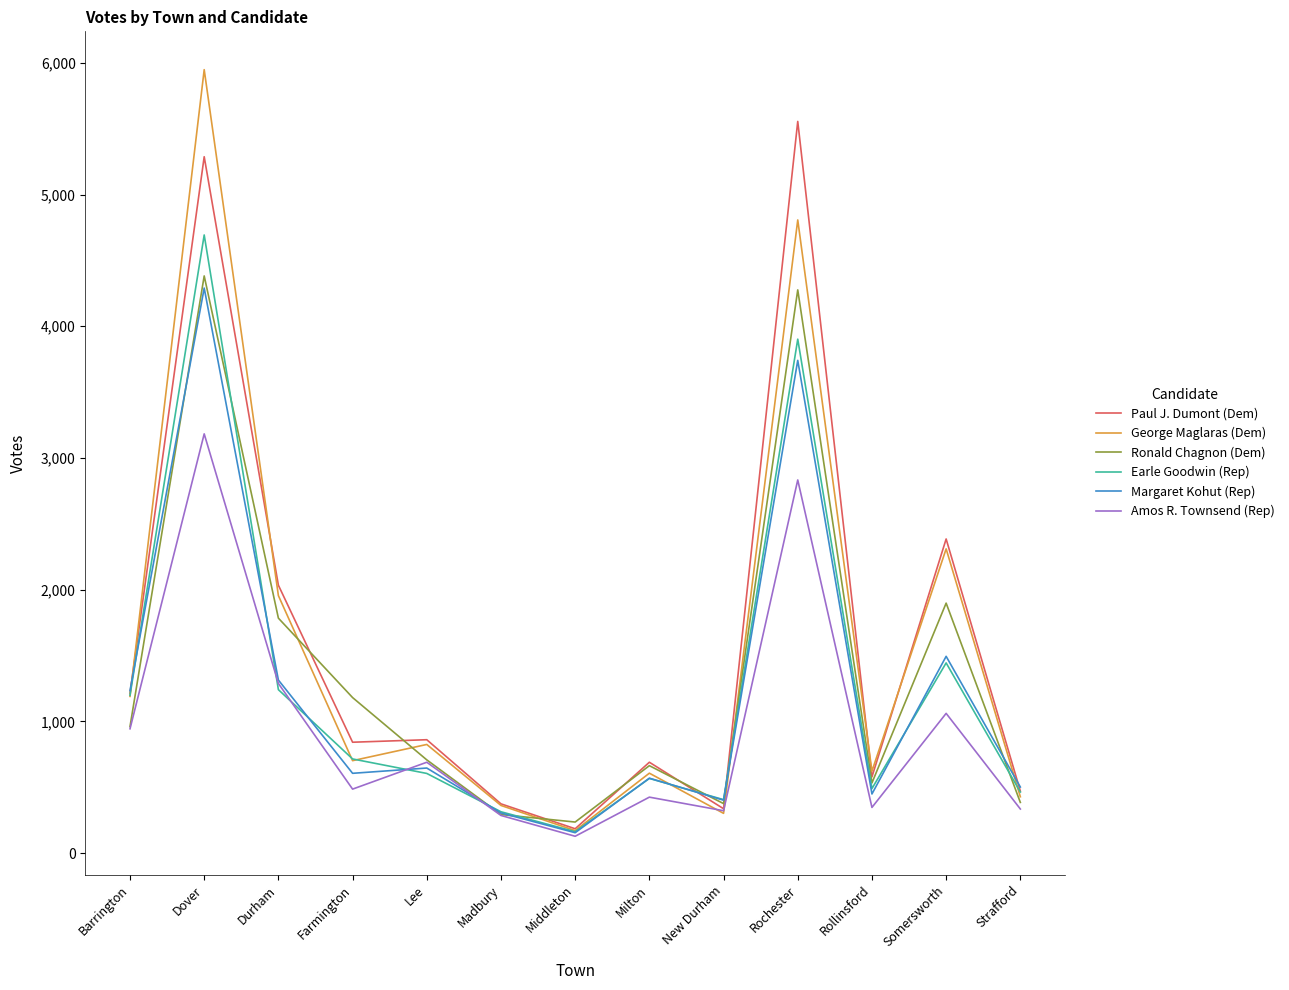

How many lines are shown in the chart?

6